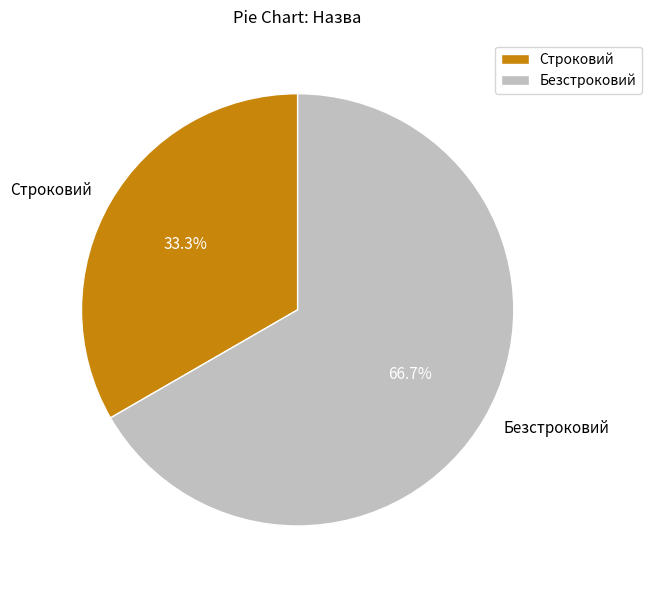

Does any single category account for the majority?

Yes